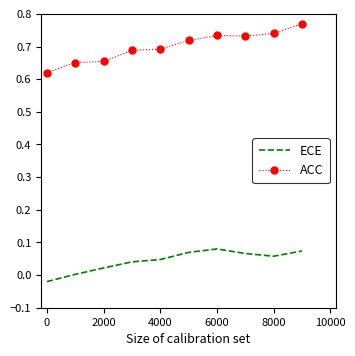

Which series has the largest total across all categories?

ACC